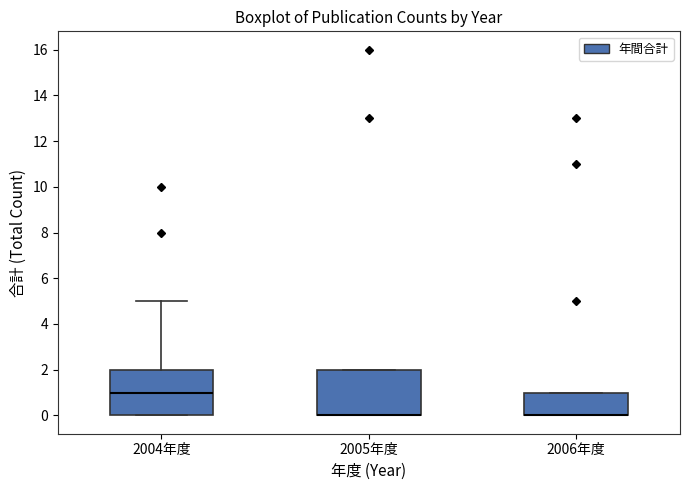

Where is the upper edge of the box for 2005年度 on the y-axis? The values are not printed on the chart, so give them approximately, as read against the axis.

2